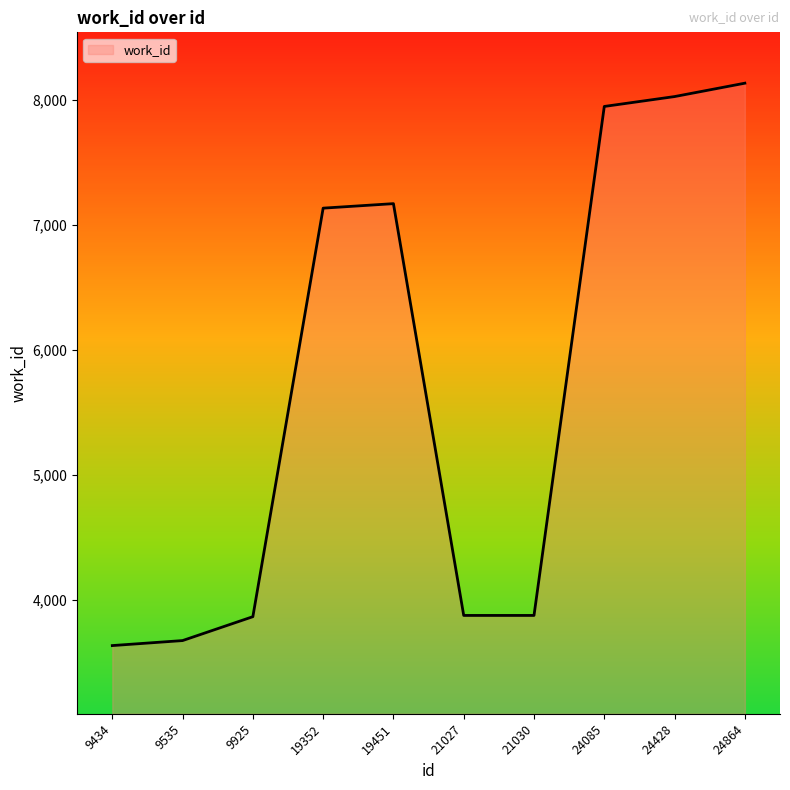

True or false: the data shows 2482 at 9434.

False